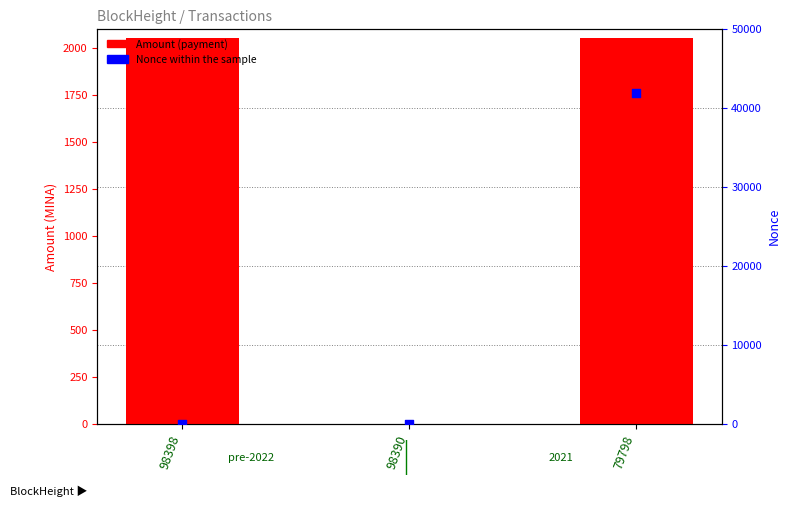

What is the total value across all series at 98398?

2054.8